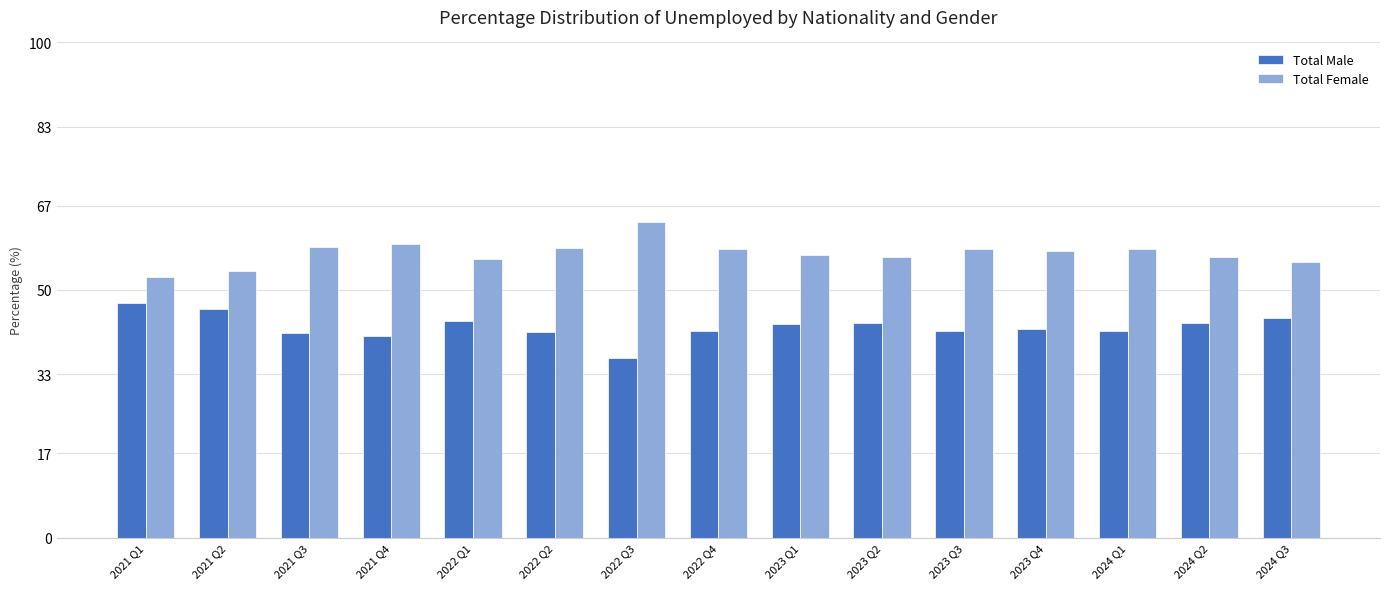

What is the total value across all series at 2023 Q1?

100.0